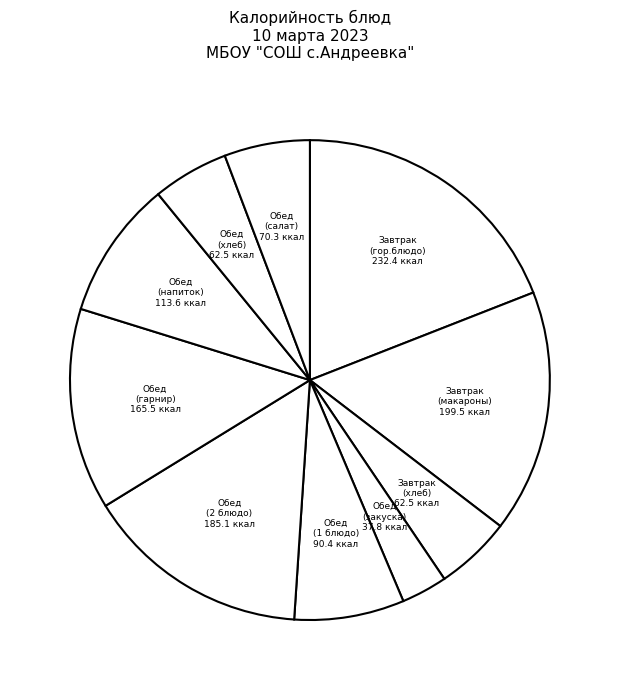

Does Завтрак (гор.блюдо) account for over 50% of the chart?

No